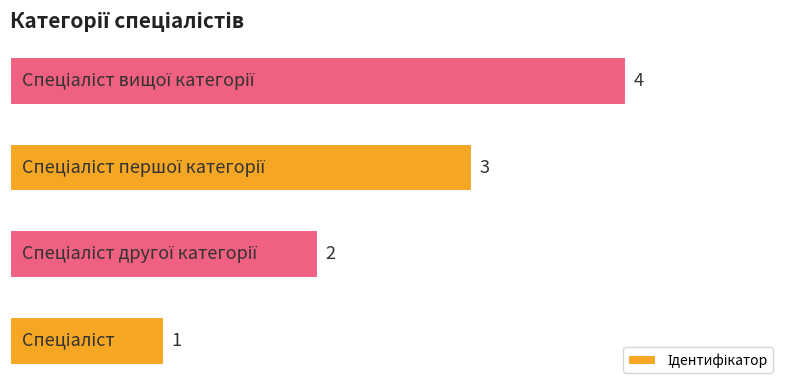

What is the difference between the maximum and minimum values?

3